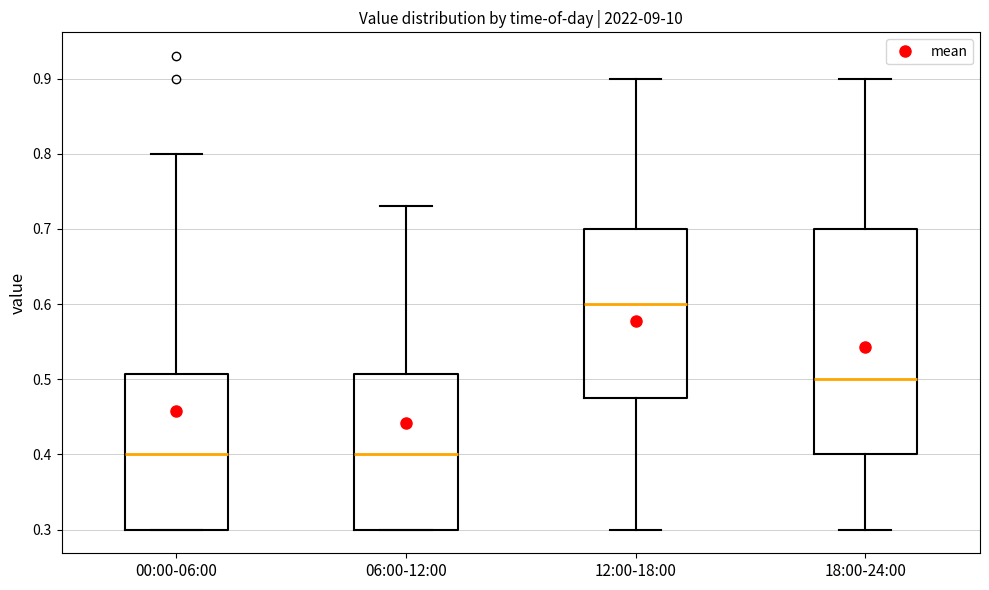

Where is the lower edge of the box for 00:00-06:00 on the y-axis? The values are not printed on the chart, so give them approximately, as read against the axis.

0.30